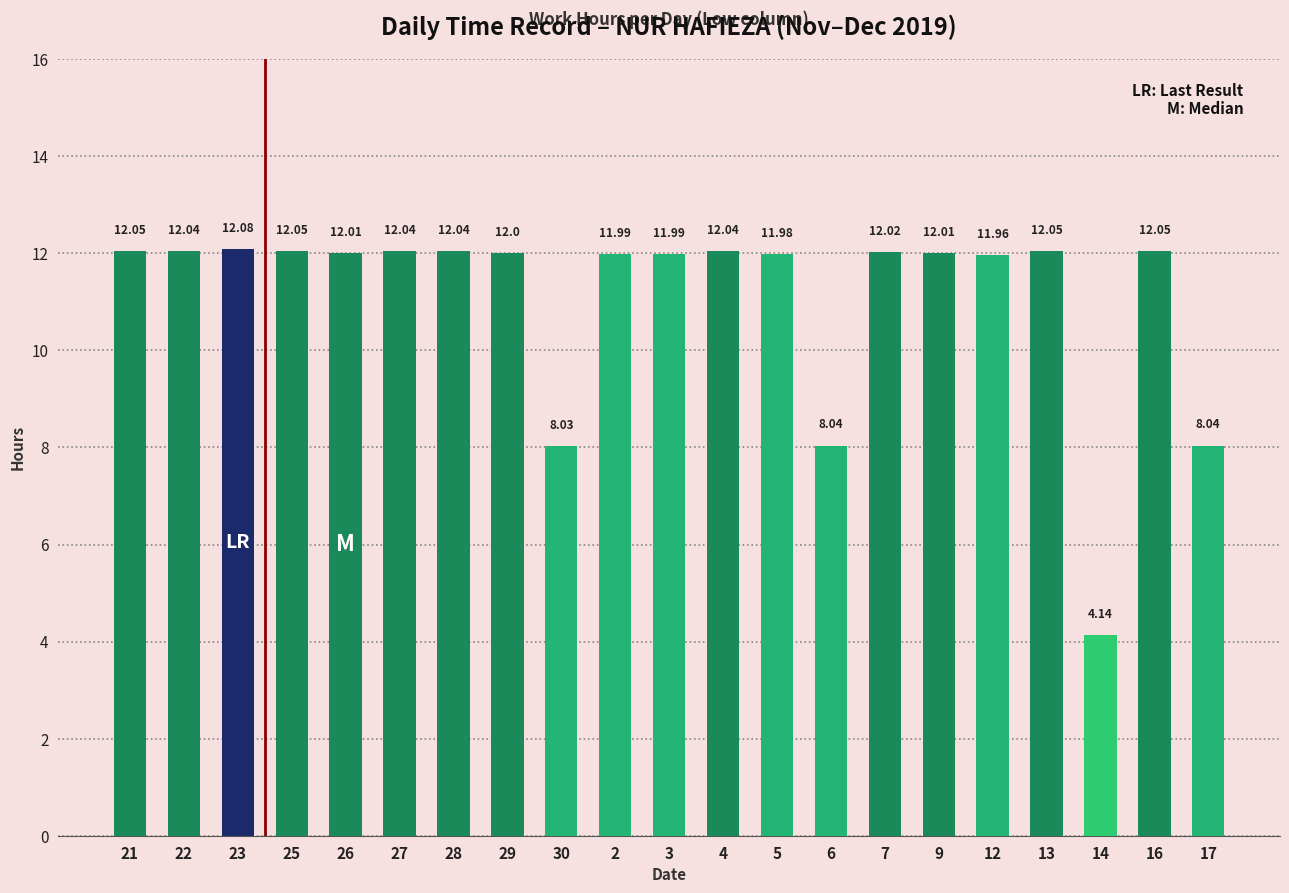

How many categories are shown in the chart?

21